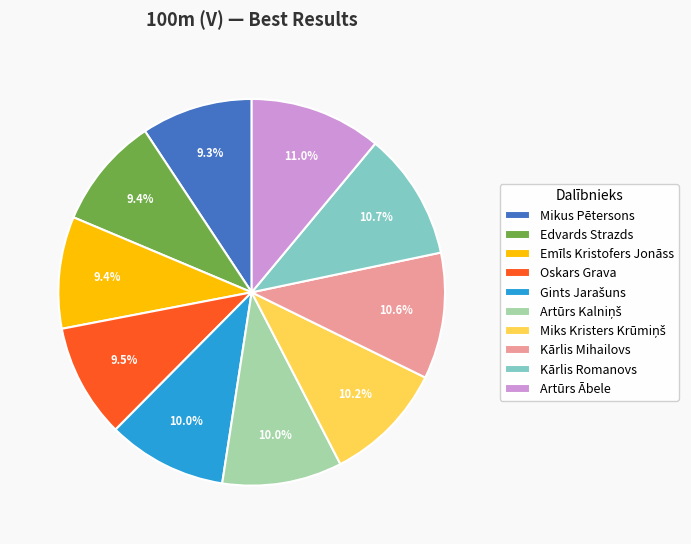

Is there any slice that represents more than half of the pie?

No